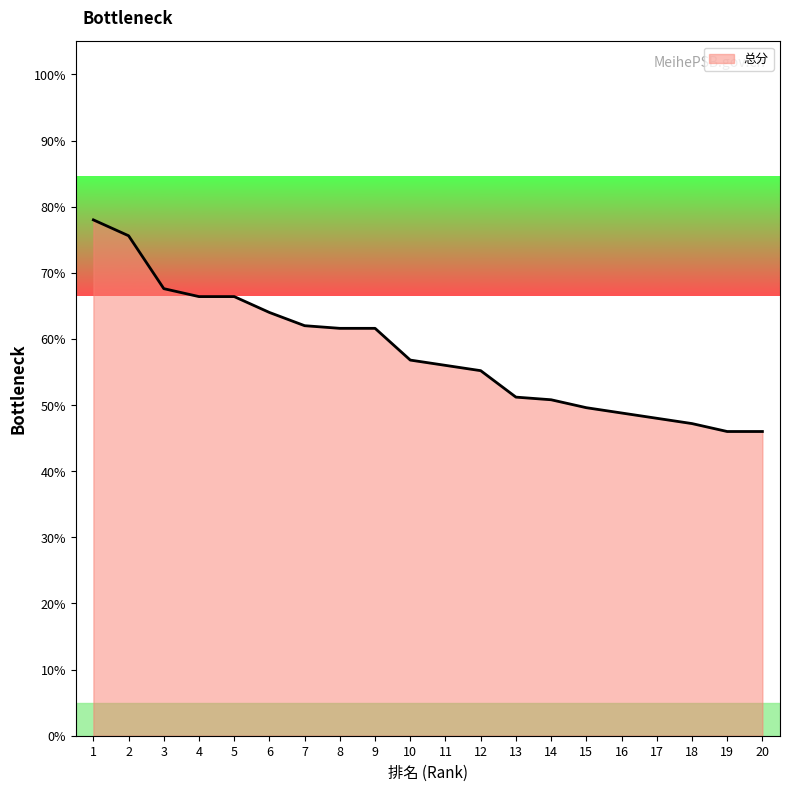

What is the minimum value shown in the chart?

46.0